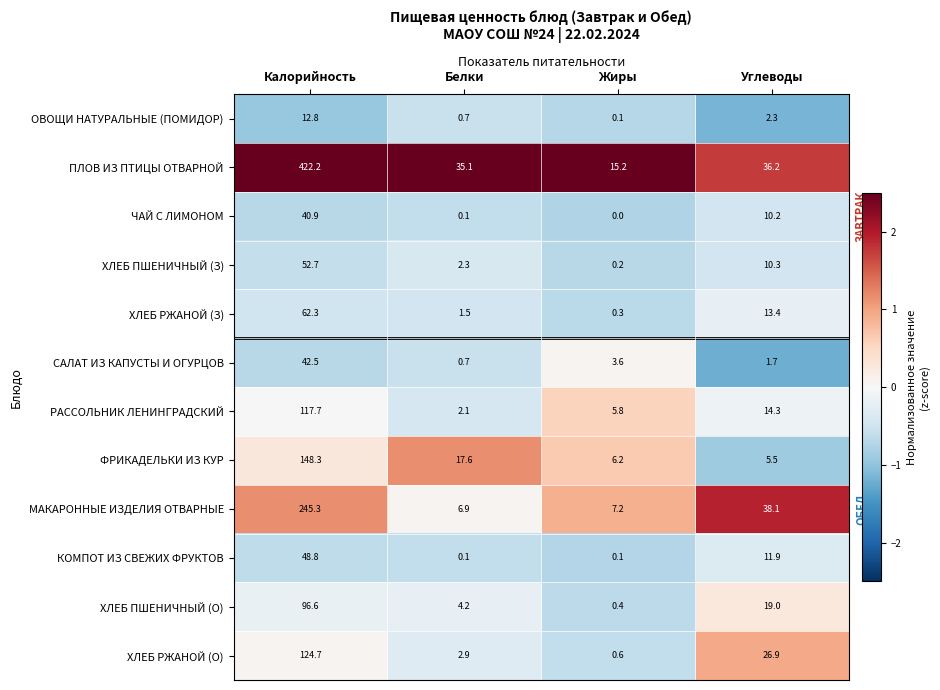

Rank the series by their maximum value, from highest to lowest.

ПЛОВ ИЗ ПТИЦЫ ОТВАРНОЙ, МАКАРОННЫЕ ИЗДЕЛИЯ ОТВАРНЫЕ, ФРИКАДЕЛЬКИ ИЗ КУР, ХЛЕБ РЖАНОЙ (О), РАССОЛЬНИК ЛЕНИНГРАДСКИЙ, ХЛЕБ ПШЕНИЧНЫЙ (О), ХЛЕБ РЖАНОЙ (З), ХЛЕБ ПШЕНИЧНЫЙ (З), КОМПОТ ИЗ СВЕЖИХ ФРУКТОВ, САЛАТ ИЗ КАПУСТЫ И ОГУРЦОВ, ЧАЙ С ЛИМОНОМ, ОВОЩИ НАТУРАЛЬНЫЕ (ПОМИДОР)